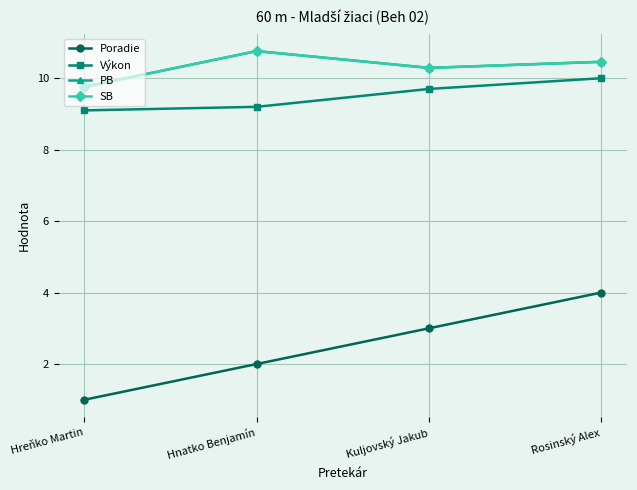

True or false: SB and Poradie cross at least once.

False